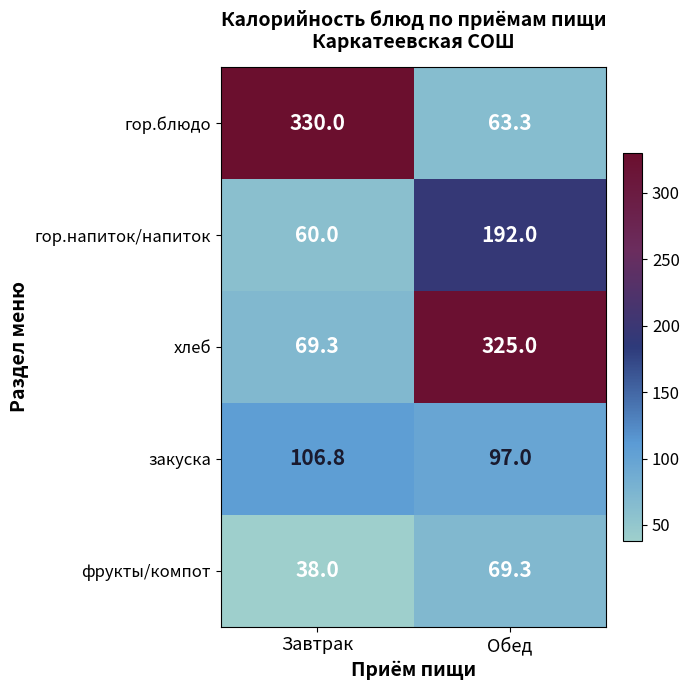

Reading left to right, what are all the values shown in this chart?

гор.блюдо: 330.0	63.3
гор.напиток/напиток: 60.0	192.0
хлеб: 69.3	325.0
закуска: 106.8	97.0
фрукты/компот: 38.0	69.3